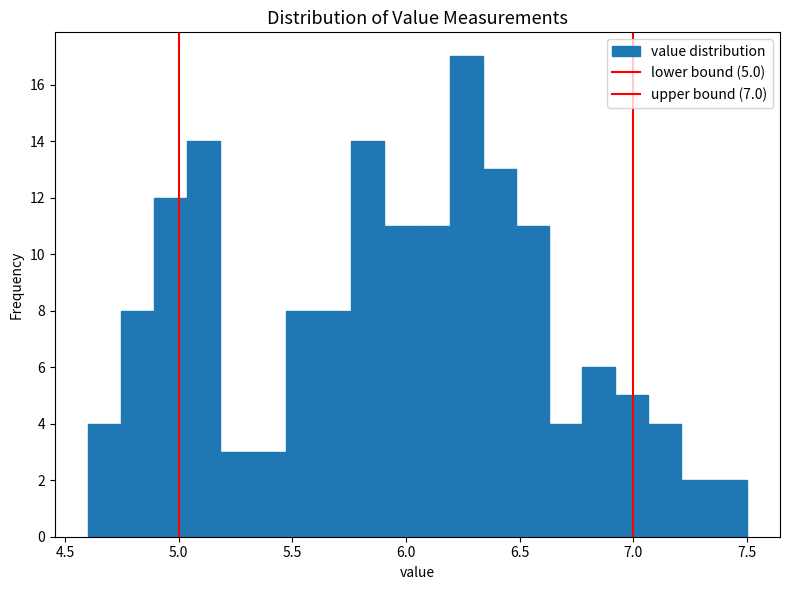

Around what value on the x-axis is the tallest bar? Give the approximate position of its centre, as read against the axis.

6.25